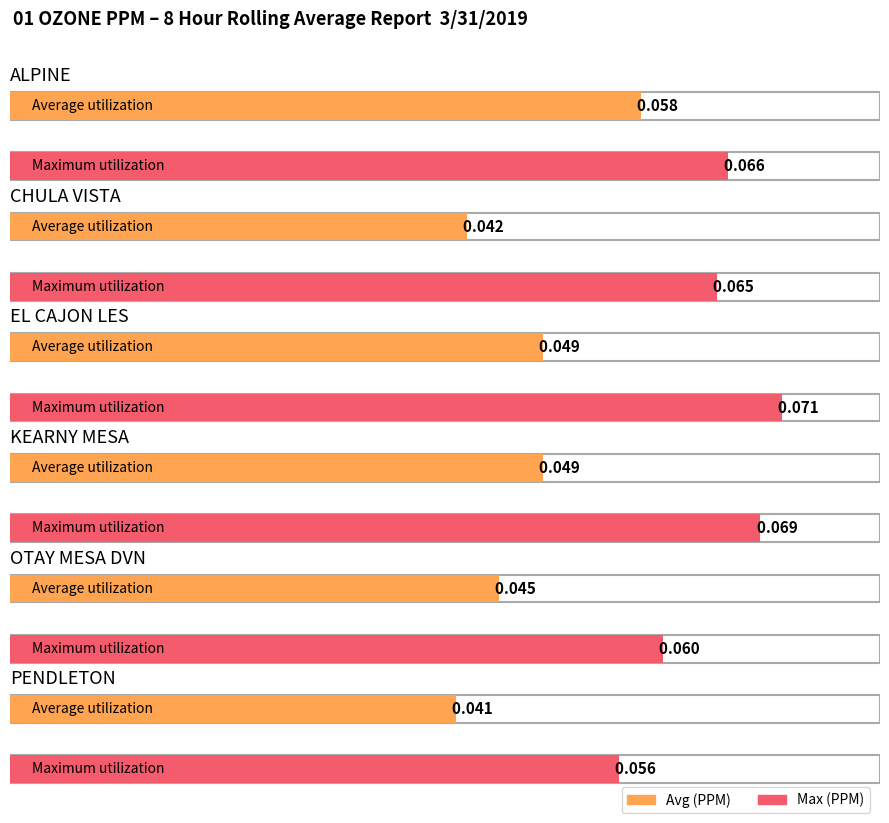

What is the maximum value shown in the chart?

0.1